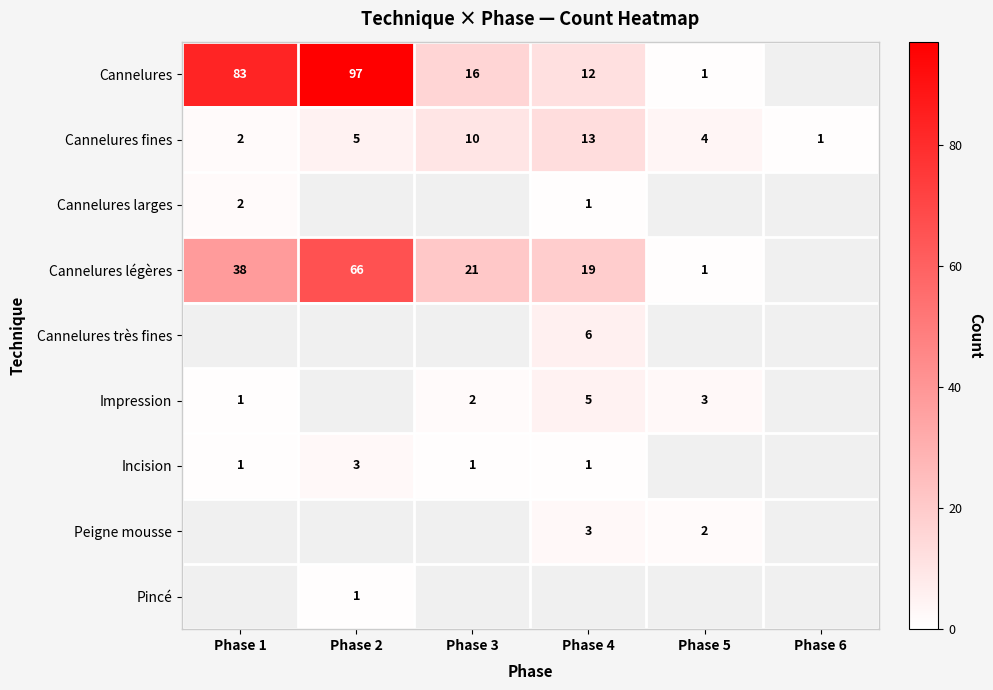

What is the difference between the highest and lowest values at Phase 3?

20.0